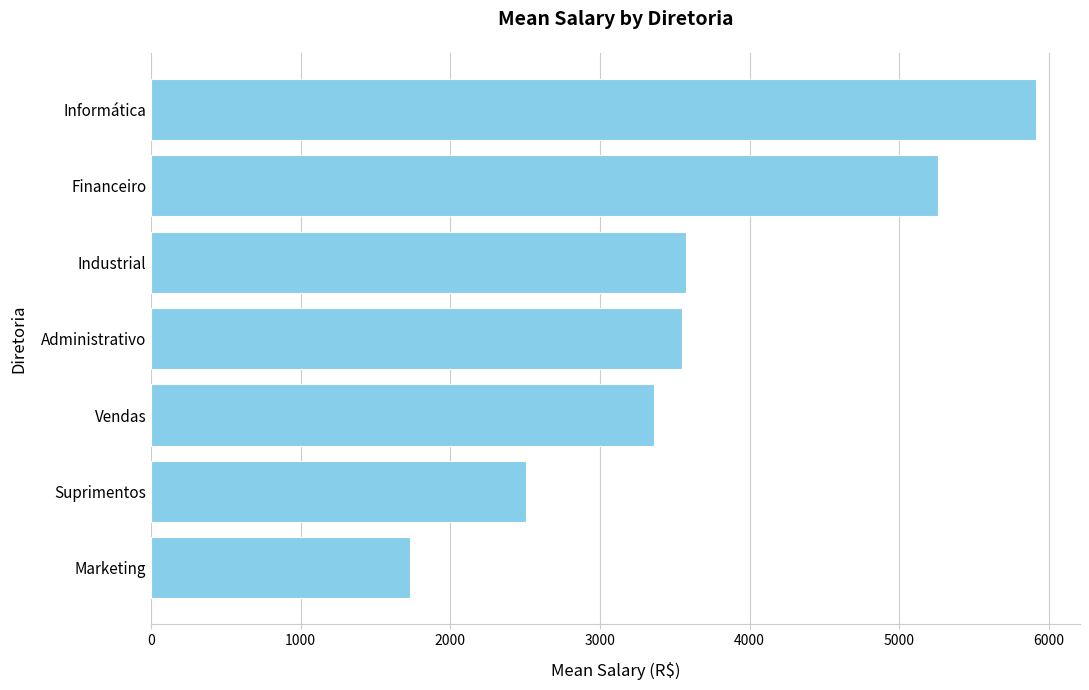

What is the change in value from Administrativo to Suprimentos?

-1042.7